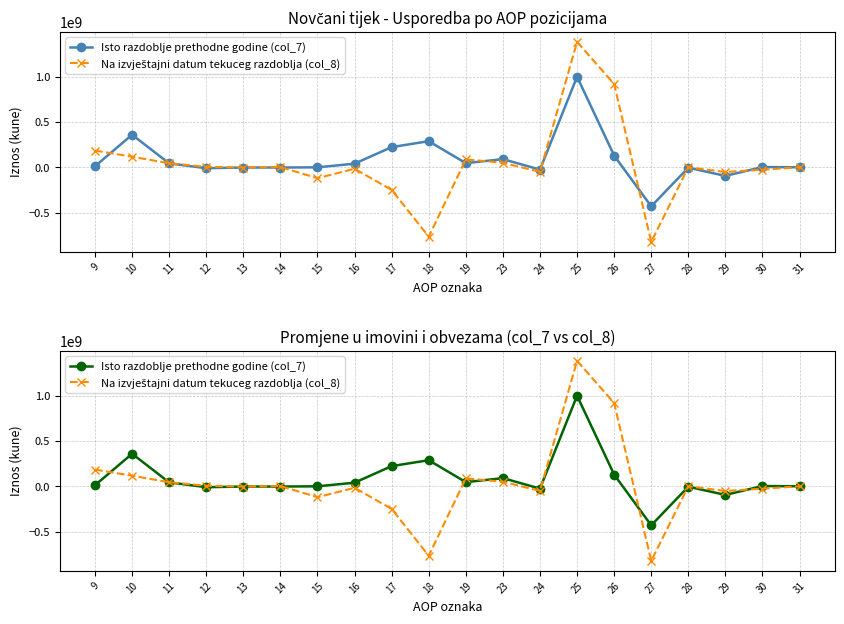

What is the difference between the Na izvještajni datum tekuceg razdoblja (col_8) values at 11 and 25?

1340184825